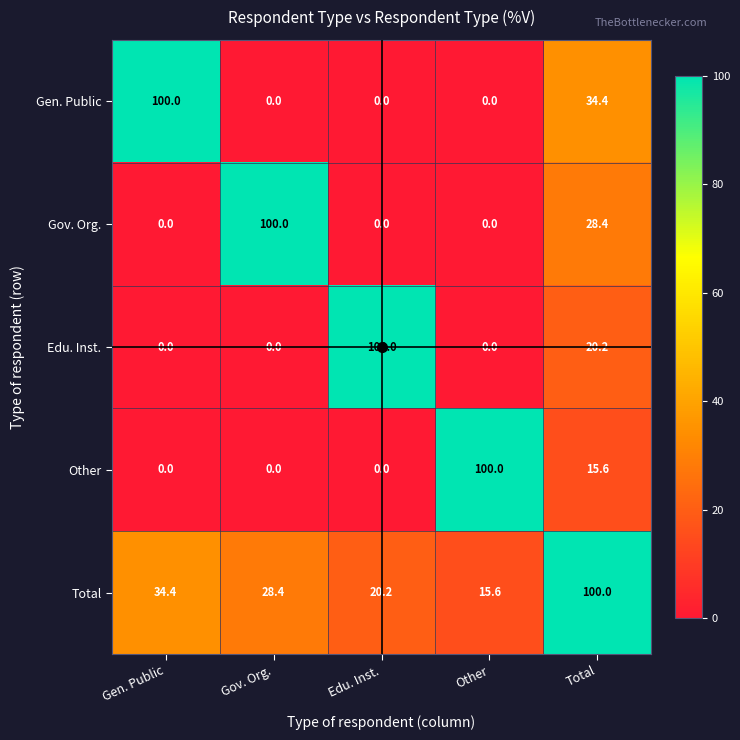

What is the total value across all series at Edu. Inst.?

120.2